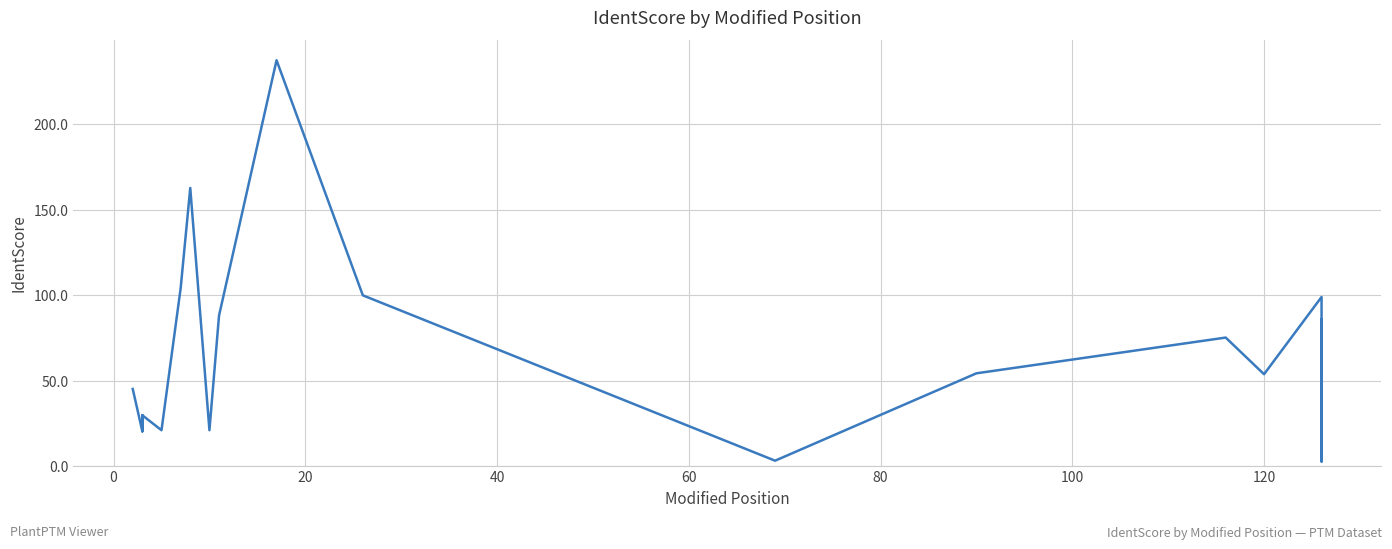

Reading left to right, extract all data points from this chart.

45.1	20.4	29.7	20.4	29.7	21.0	104.2	162.8	21.0	88.1	237.6	100.0	3.2	54.3	75.2	53.8	99.0	31.0	2.7	86.0